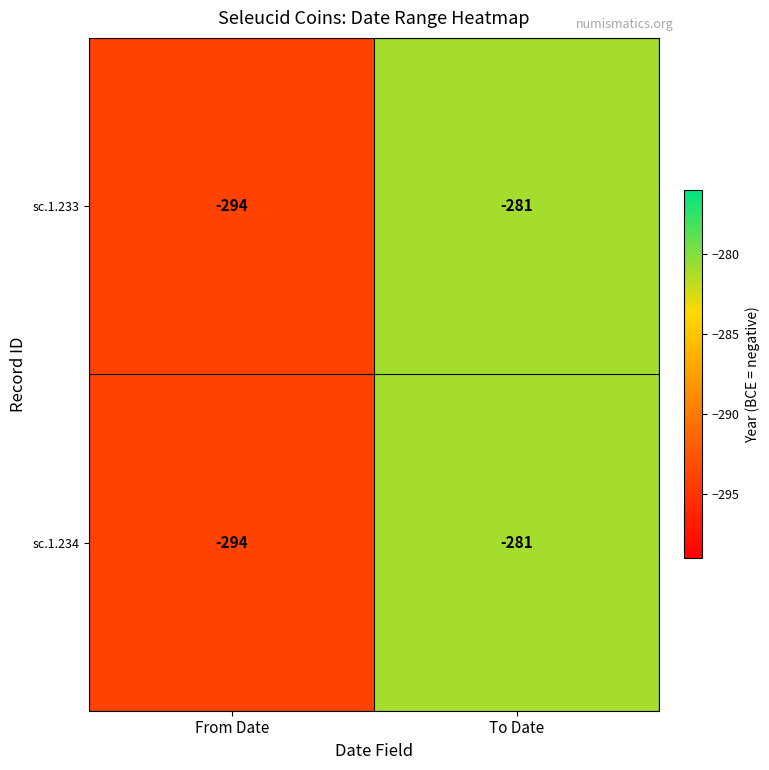

What is the greatest value displayed?

-281